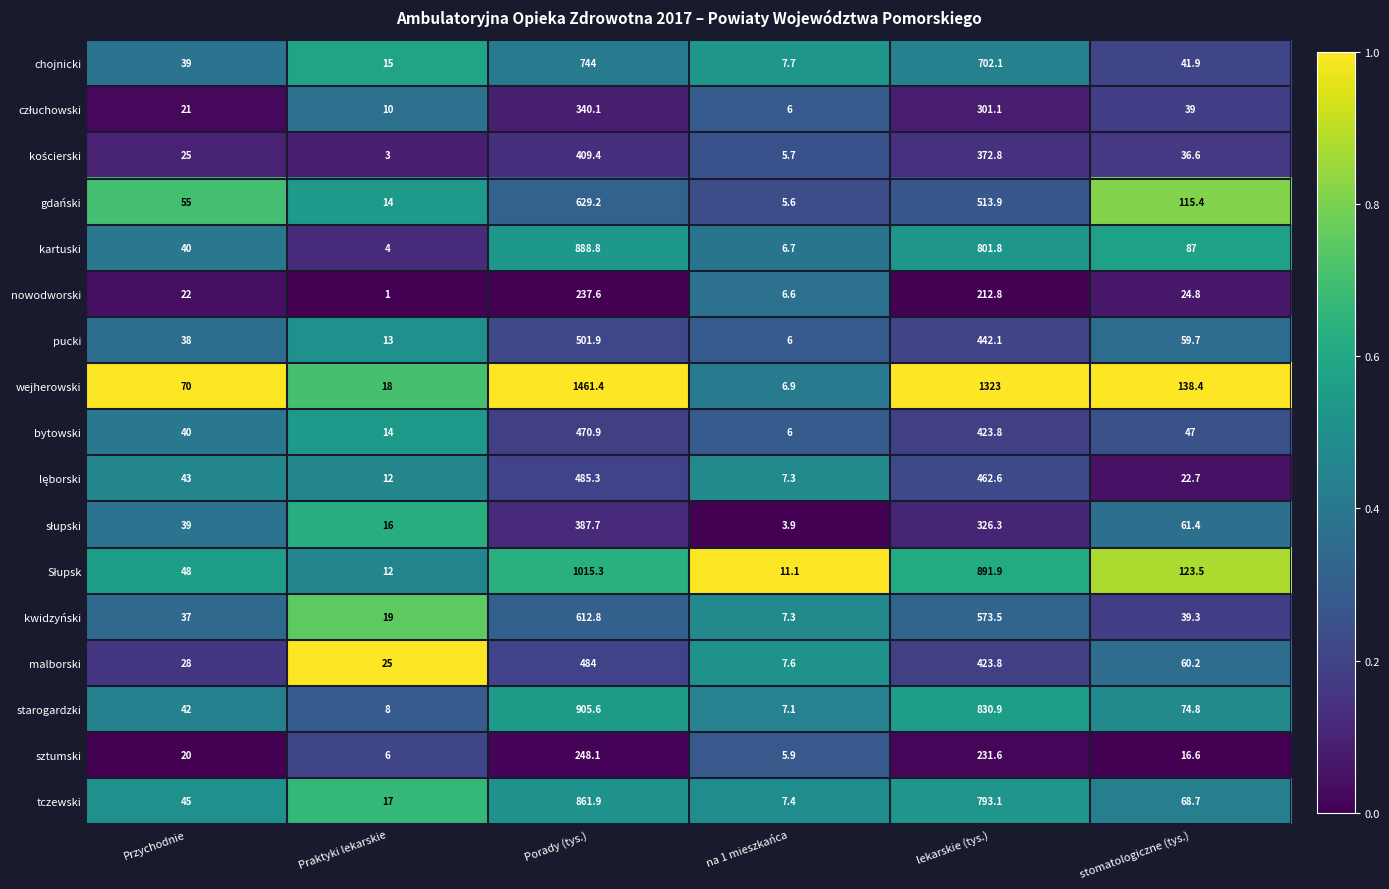

Count the number of data series in this chart.

17